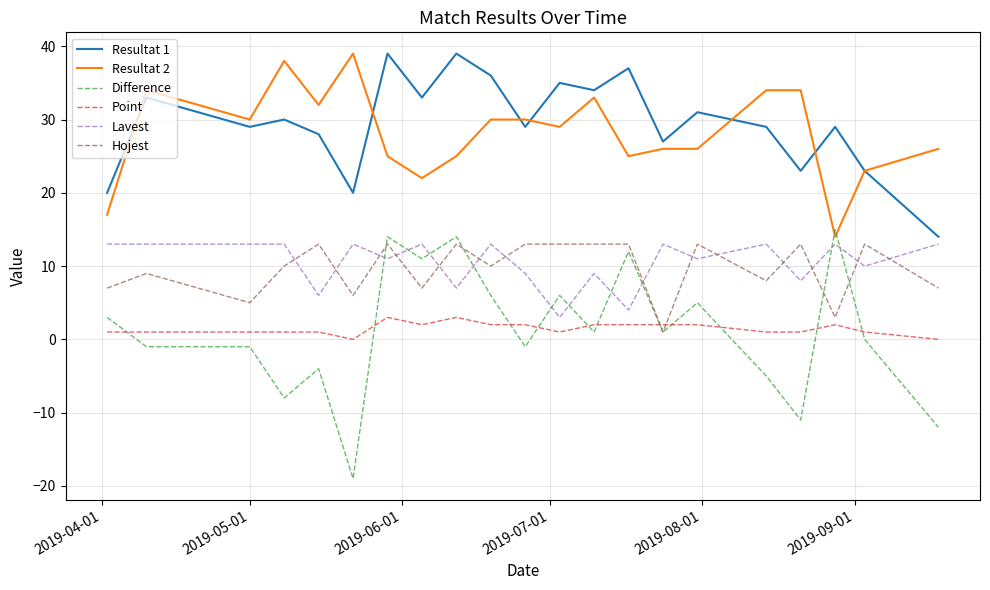

True or false: Resultat 2 and Hojest cross at least once.

False